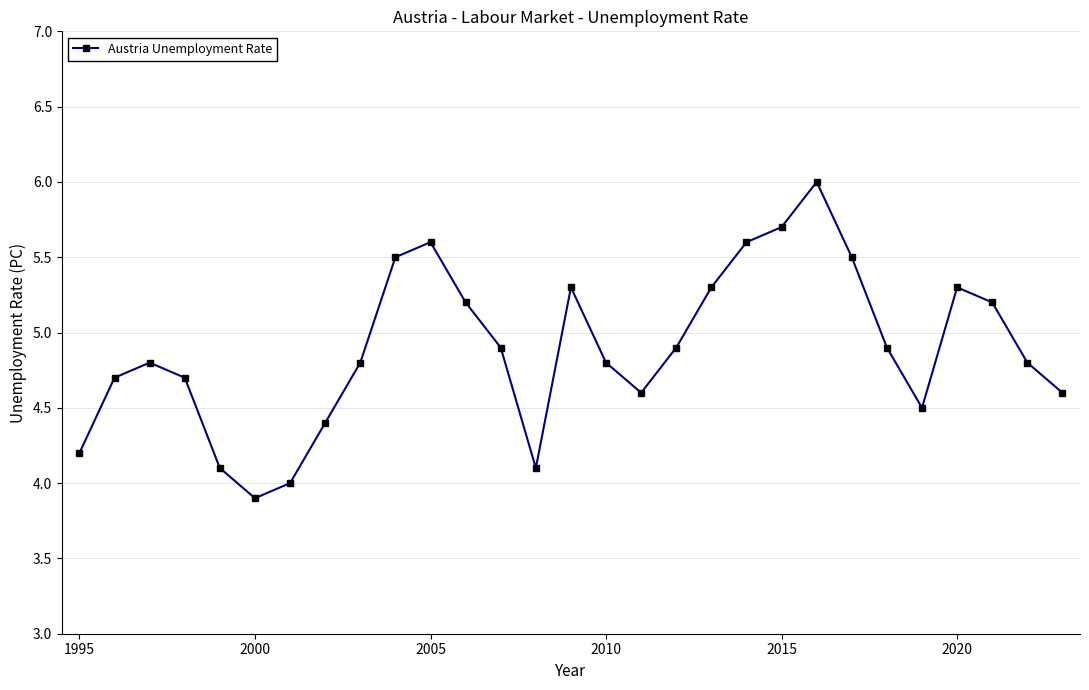

How many interior local peaks (higher than both neighbors) does the data have?

5